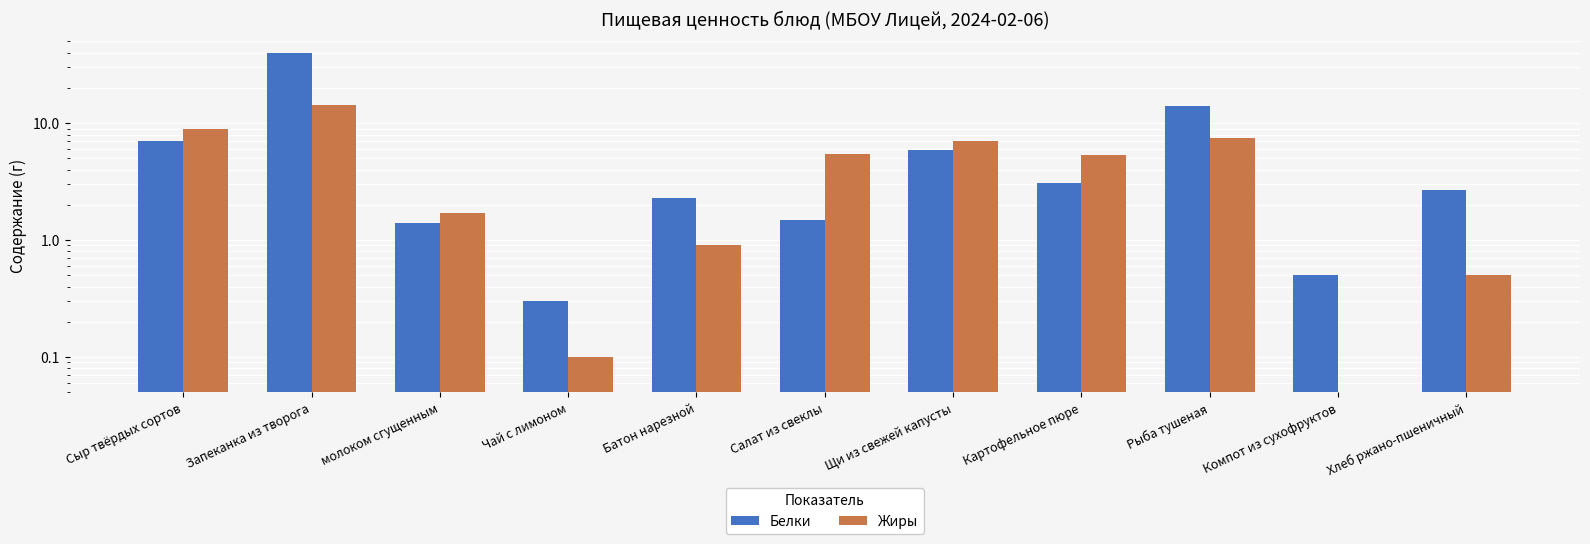

Which series has the largest total across all categories?

Белки